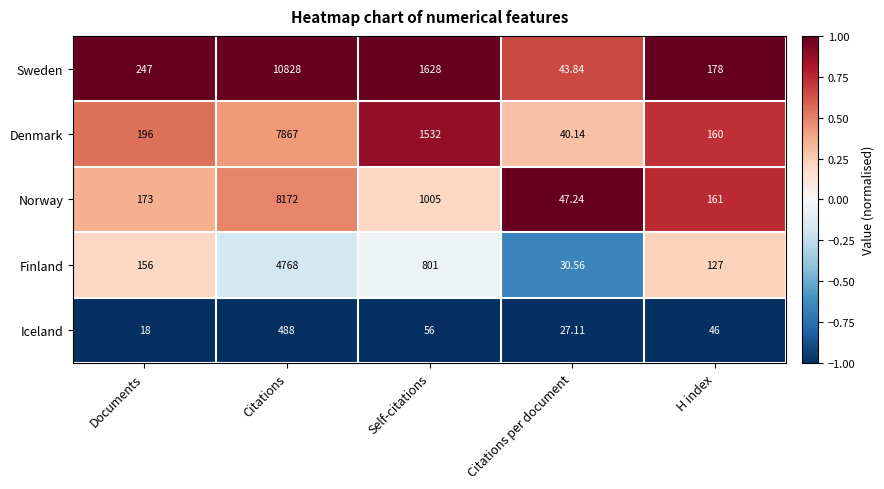

How many data points in Norway are less than 173?

2